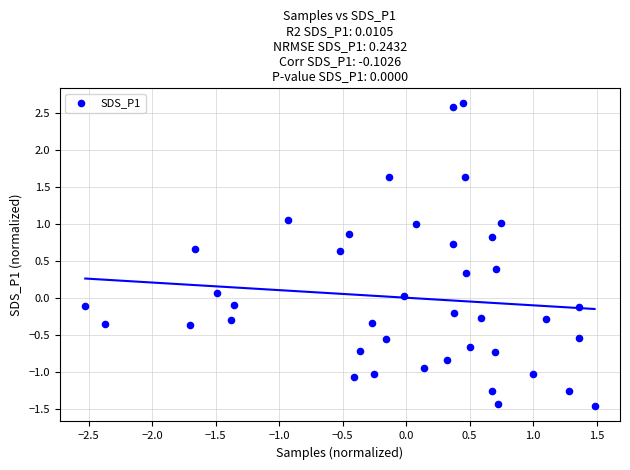

What is the range of X values (max minus min)?

4.0